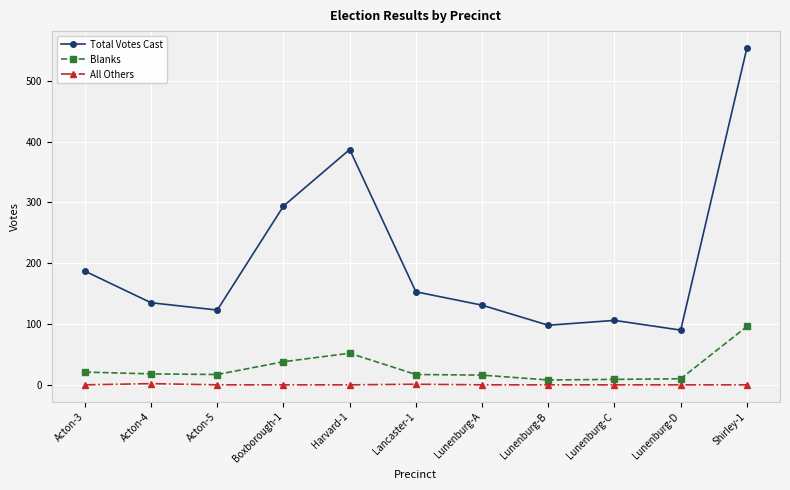

What is the maximum value shown in the chart?

554